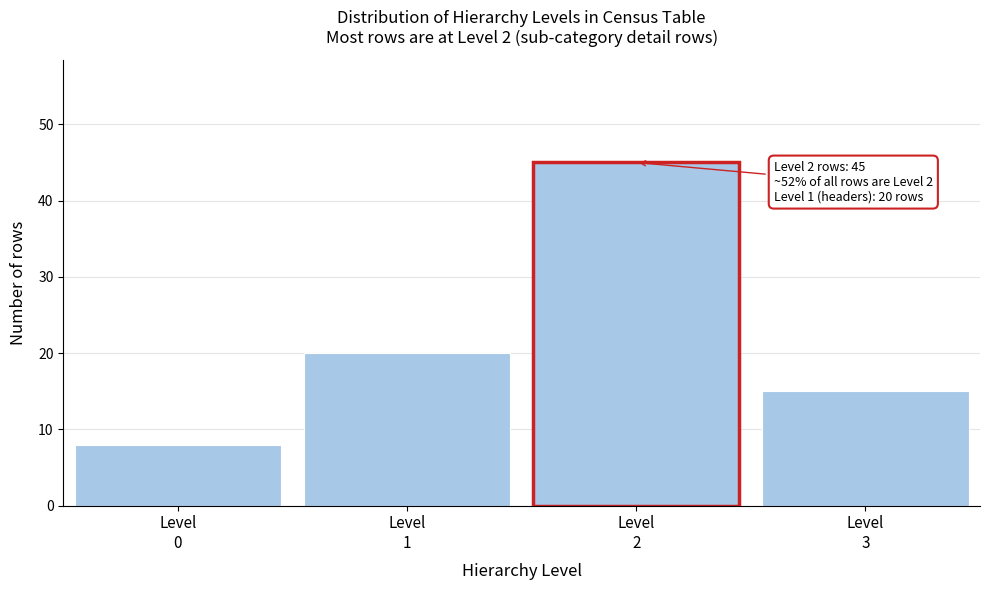

Reading right to left, what are all the values shown in this chart?

15	45	20	8